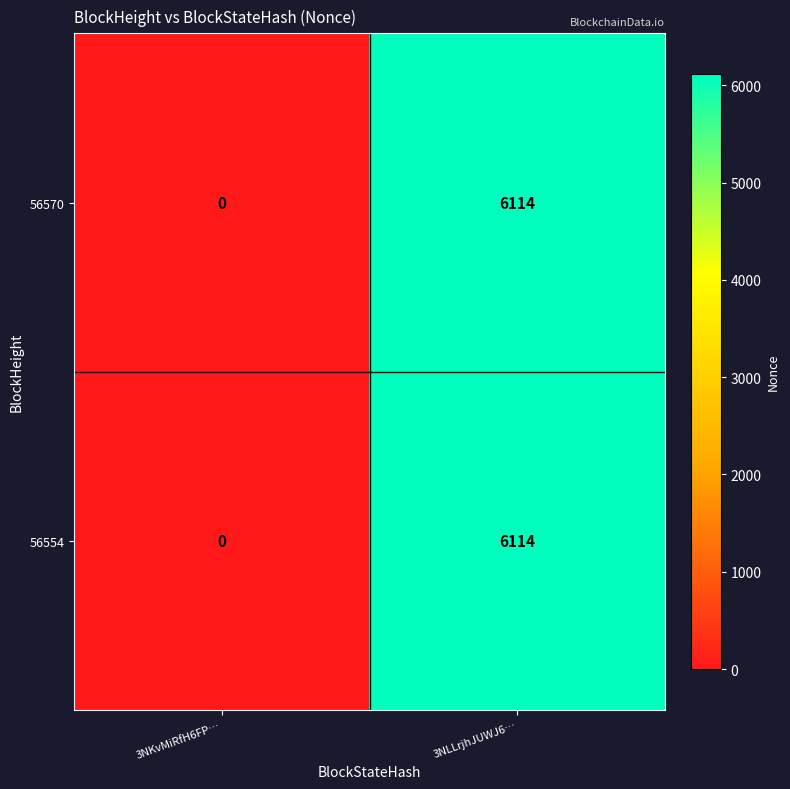

The value of 56570 at 3NKvMiRfH6FP… is -3201. True or false?

False